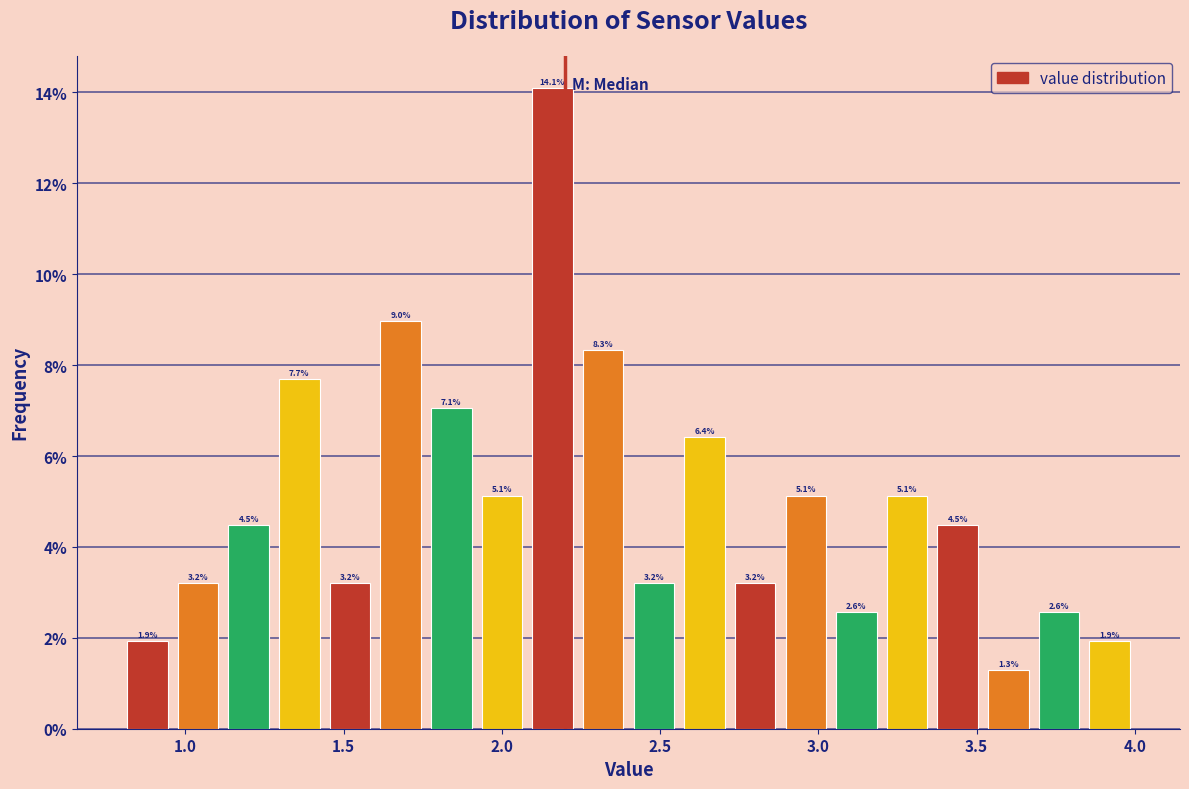

Around what value on the x-axis is the tallest bar? Give the approximate position of its centre, as read against the axis.

2.15